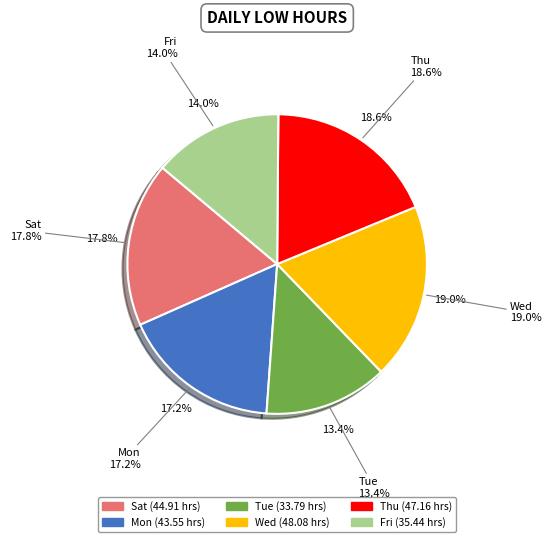

What is the ratio of the value at 7-Mon to the value at 17-Thu?

0.9